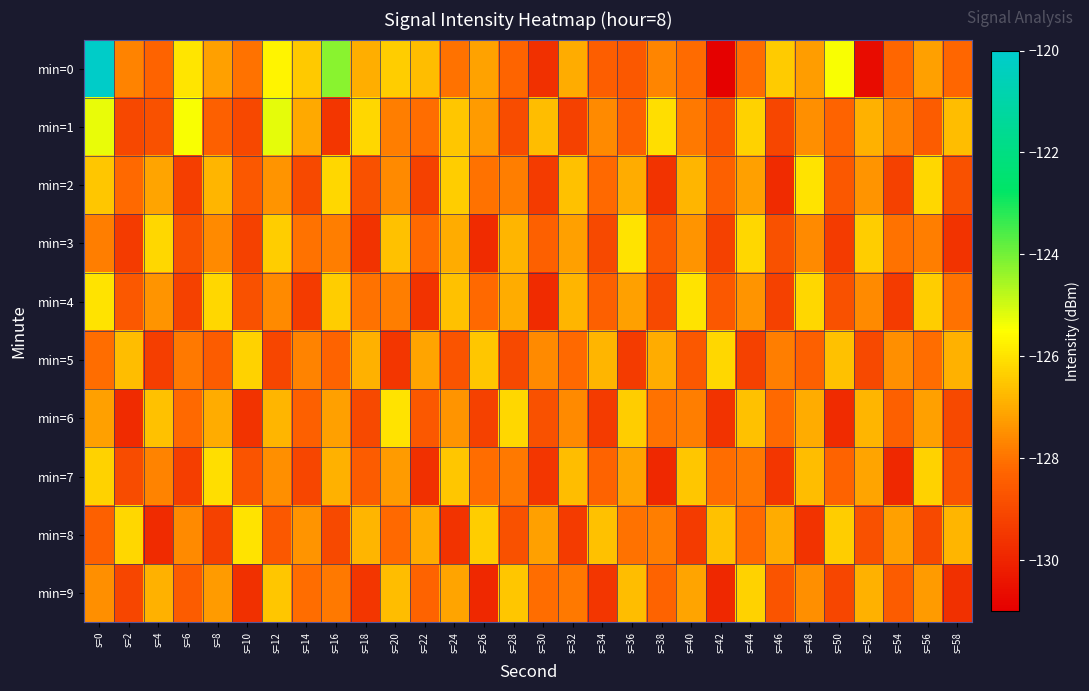

Reading left to right, what are all the values shown in this chart?

min=0: s=0=-120.1	s=2=-127.7	s=4=-128.3	s=6=-126.0	s=8=-127.2	s=10=-128.0	s=12=-125.7	s=14=-126.4	s=16=-124.2	s=18=-126.9	s=20=-126.4	s=22=-126.7	s=24=-128.0	s=26=-127.1	s=28=-128.3	s=30=-129.7	s=32=-127.0	s=34=-128.4	s=36=-128.6	s=38=-127.7	s=40=-128.1	s=42=-130.9	s=44=-128.1	s=46=-126.4	s=48=-127.2	s=50=-125.5	s=52=-130.6	s=54=-128.2	s=56=-127.2	s=58=-128.2
min=1: s=0=-125.2	s=2=-129.0	s=4=-128.8	s=6=-125.4	s=8=-128.4	s=10=-129.1	s=12=-125.2	s=14=-127.0	s=16=-129.5	s=18=-126.2	s=20=-127.8	s=22=-128.1	s=24=-126.5	s=26=-127.3	s=28=-128.9	s=30=-126.7	s=32=-129.2	s=34=-127.6	s=36=-128.4	s=38=-126.1	s=40=-127.9	s=42=-128.7	s=44=-126.3	s=46=-129.1	s=48=-127.5	s=50=-128.3	s=52=-126.9	s=54=-127.7	s=56=-128.5	s=58=-126.7
min=2: s=0=-126.5	s=2=-128.2	s=4=-127.1	s=6=-129.3	s=8=-126.8	s=10=-128.6	s=12=-127.4	s=14=-129.0	s=16=-126.2	s=18=-128.8	s=20=-127.6	s=22=-129.2	s=24=-126.4	s=26=-128.0	s=28=-127.8	s=30=-129.4	s=32=-126.6	s=34=-128.2	s=36=-127.0	s=38=-129.6	s=40=-126.8	s=42=-128.4	s=44=-127.2	s=46=-129.8	s=48=-126.0	s=50=-128.6	s=52=-127.4	s=54=-129.2	s=56=-126.2	s=58=-128.8
min=3: s=0=-127.8	s=2=-129.4	s=4=-126.2	s=6=-128.8	s=8=-127.6	s=10=-129.2	s=12=-126.4	s=14=-128.0	s=16=-127.8	s=18=-129.6	s=20=-126.6	s=22=-128.2	s=24=-127.0	s=26=-129.8	s=28=-126.8	s=30=-128.4	s=32=-127.2	s=34=-129.0	s=36=-126.0	s=38=-128.6	s=40=-127.4	s=42=-129.2	s=44=-126.2	s=46=-128.8	s=48=-127.6	s=50=-129.4	s=52=-126.4	s=54=-128.0	s=56=-127.8	s=58=-129.6
min=4: s=0=-126.0	s=2=-128.6	s=4=-127.4	s=6=-129.2	s=8=-126.2	s=10=-128.8	s=12=-127.6	s=14=-129.4	s=16=-126.4	s=18=-128.0	s=20=-127.8	s=22=-129.6	s=24=-126.6	s=26=-128.2	s=28=-127.0	s=30=-129.8	s=32=-126.8	s=34=-128.4	s=36=-127.2	s=38=-129.0	s=40=-126.0	s=42=-128.6	s=44=-127.4	s=46=-129.2	s=48=-126.2	s=50=-128.8	s=52=-127.6	s=54=-129.4	s=56=-126.4	s=58=-128.0
min=5: s=0=-128.1	s=2=-126.7	s=4=-129.3	s=6=-127.9	s=8=-128.5	s=10=-126.3	s=12=-129.1	s=14=-127.7	s=16=-128.3	s=18=-126.9	s=20=-129.5	s=22=-127.1	s=24=-128.7	s=26=-126.5	s=28=-129.0	s=30=-127.6	s=32=-128.2	s=34=-126.8	s=36=-129.4	s=38=-127.0	s=40=-128.6	s=42=-126.2	s=44=-129.2	s=46=-127.8	s=48=-128.4	s=50=-126.6	s=52=-129.0	s=54=-127.5	s=56=-128.1	s=58=-126.9
min=6: s=0=-127.2	s=2=-129.8	s=4=-126.6	s=6=-128.2	s=8=-127.0	s=10=-129.6	s=12=-126.8	s=14=-128.4	s=16=-127.2	s=18=-129.0	s=20=-126.0	s=22=-128.6	s=24=-127.4	s=26=-129.2	s=28=-126.2	s=30=-128.8	s=32=-127.6	s=34=-129.4	s=36=-126.4	s=38=-128.0	s=40=-127.8	s=42=-129.6	s=44=-126.6	s=46=-128.2	s=48=-127.0	s=50=-129.8	s=52=-126.8	s=54=-128.4	s=56=-127.2	s=58=-129.0
min=7: s=0=-126.3	s=2=-128.9	s=4=-127.7	s=6=-129.3	s=8=-126.1	s=10=-128.7	s=12=-127.5	s=14=-129.1	s=16=-126.9	s=18=-128.5	s=20=-127.3	s=22=-129.7	s=24=-126.5	s=26=-128.1	s=28=-127.9	s=30=-129.5	s=32=-126.7	s=34=-128.3	s=36=-127.1	s=38=-129.9	s=40=-126.5	s=42=-128.1	s=44=-127.9	s=46=-129.5	s=48=-126.7	s=50=-128.3	s=52=-127.1	s=54=-129.9	s=56=-126.3	s=58=-128.7
min=8: s=0=-128.4	s=2=-126.2	s=4=-129.8	s=6=-127.6	s=8=-129.2	s=10=-126.0	s=12=-128.6	s=14=-127.4	s=16=-129.0	s=18=-126.8	s=20=-128.2	s=22=-127.0	s=24=-129.6	s=26=-126.4	s=28=-128.8	s=30=-127.2	s=32=-129.4	s=34=-126.6	s=36=-128.0	s=38=-127.8	s=40=-129.4	s=42=-126.6	s=44=-128.2	s=46=-127.0	s=48=-129.6	s=50=-126.4	s=52=-128.8	s=54=-127.2	s=56=-129.0	s=58=-126.8
min=9: s=0=-127.5	s=2=-129.1	s=4=-126.9	s=6=-128.5	s=8=-127.3	s=10=-129.7	s=12=-126.5	s=14=-128.1	s=16=-127.9	s=18=-129.5	s=20=-126.7	s=22=-128.3	s=24=-127.1	s=26=-129.9	s=28=-126.5	s=30=-128.1	s=32=-127.9	s=34=-129.5	s=36=-126.7	s=38=-128.3	s=40=-127.1	s=42=-129.9	s=44=-126.3	s=46=-128.7	s=48=-127.5	s=50=-129.1	s=52=-126.9	s=54=-128.5	s=56=-127.3	s=58=-129.7